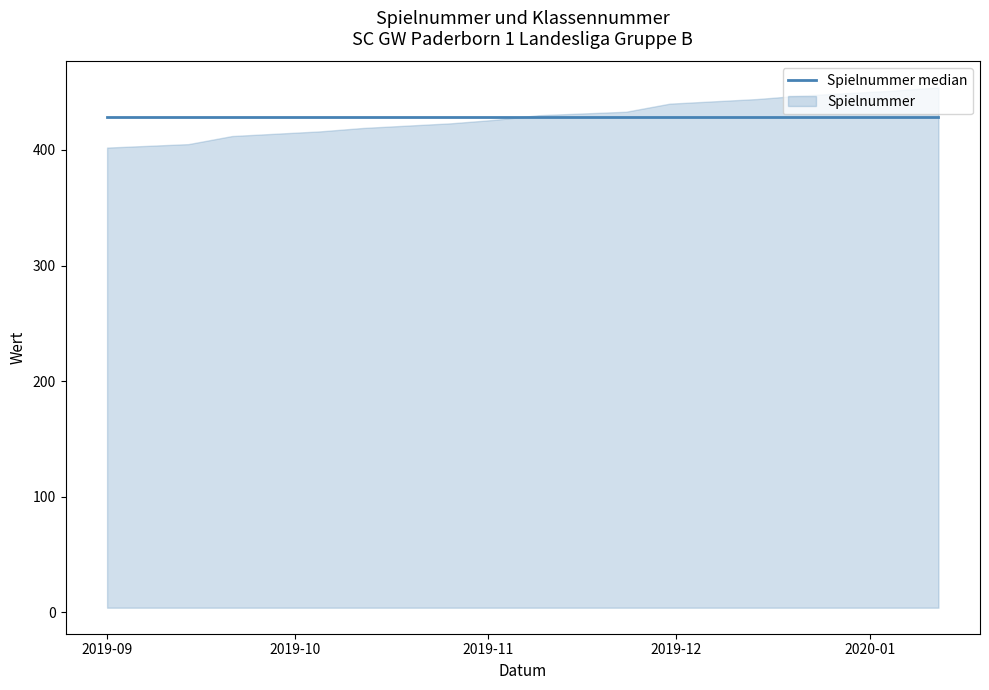

How many data points in Spielnummer are less than 430?

7